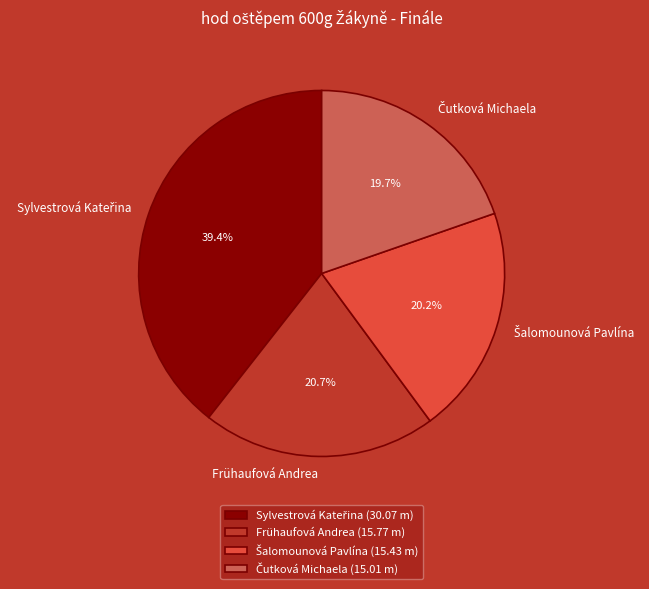

Does Frühaufová Andrea account for over 50% of the chart?

No